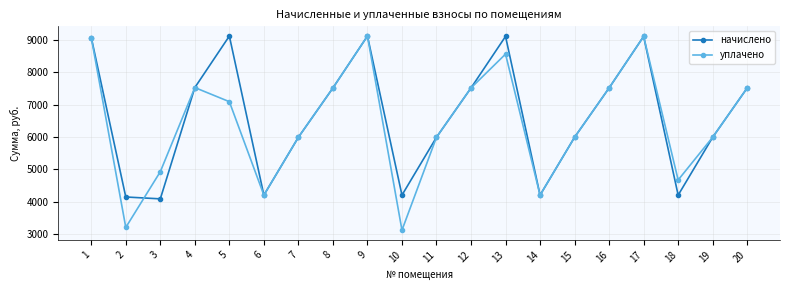

At 3, list the series in order from smallest to largest.

начислено, уплачено